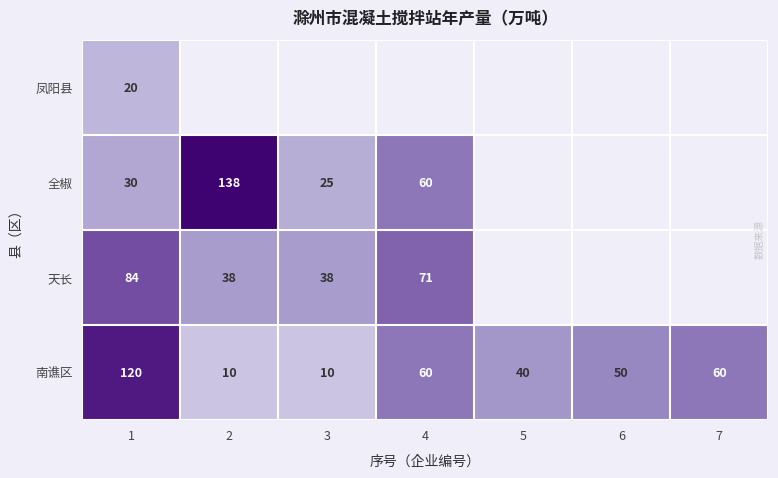

What is the sum of all 南谯区 values?

350